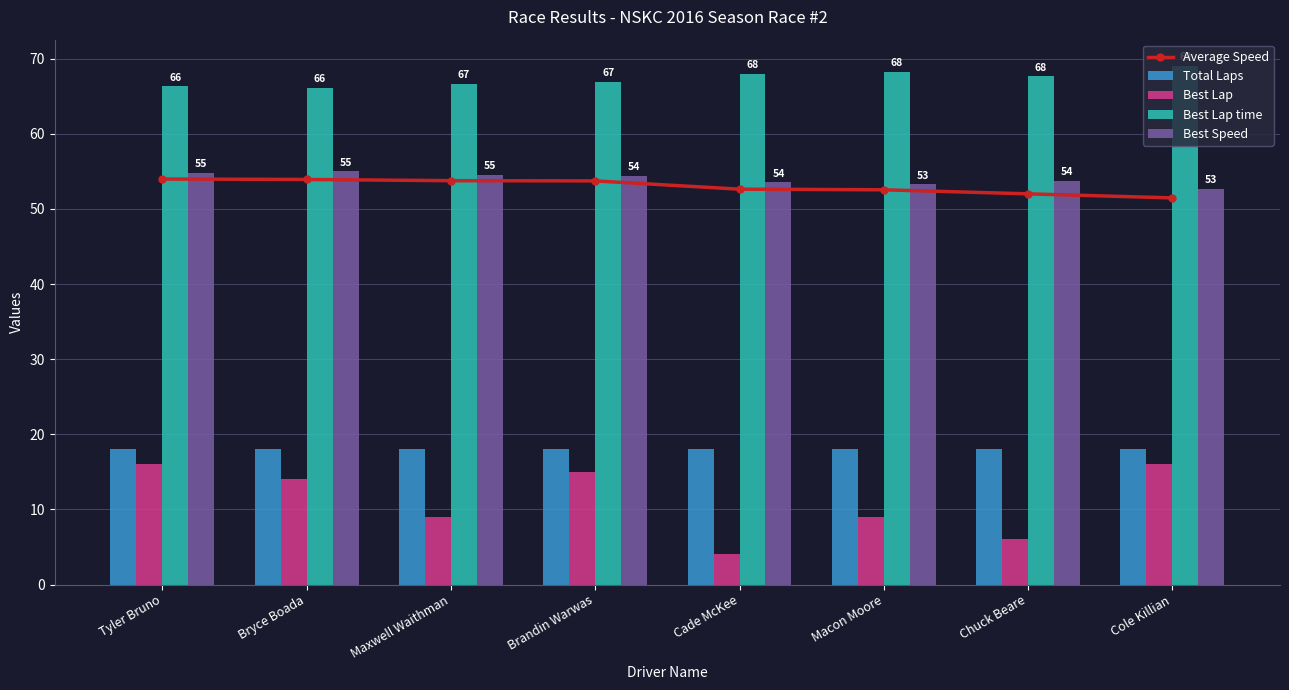

What is the minimum value shown in the chart?

4.0